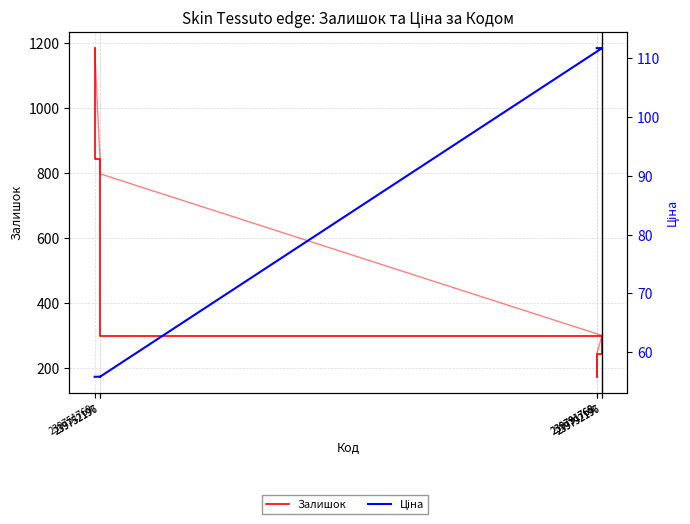

The value of Ціна at 239752197 is 76.3. True or false?

False